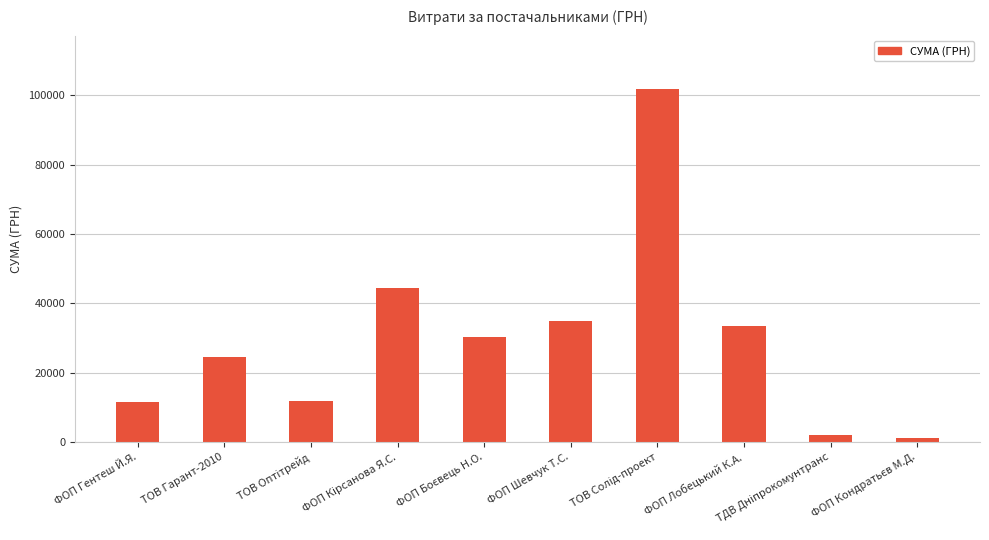

What is the label of the 1st bar from the left?

ФОП Гентеш Й.Я.